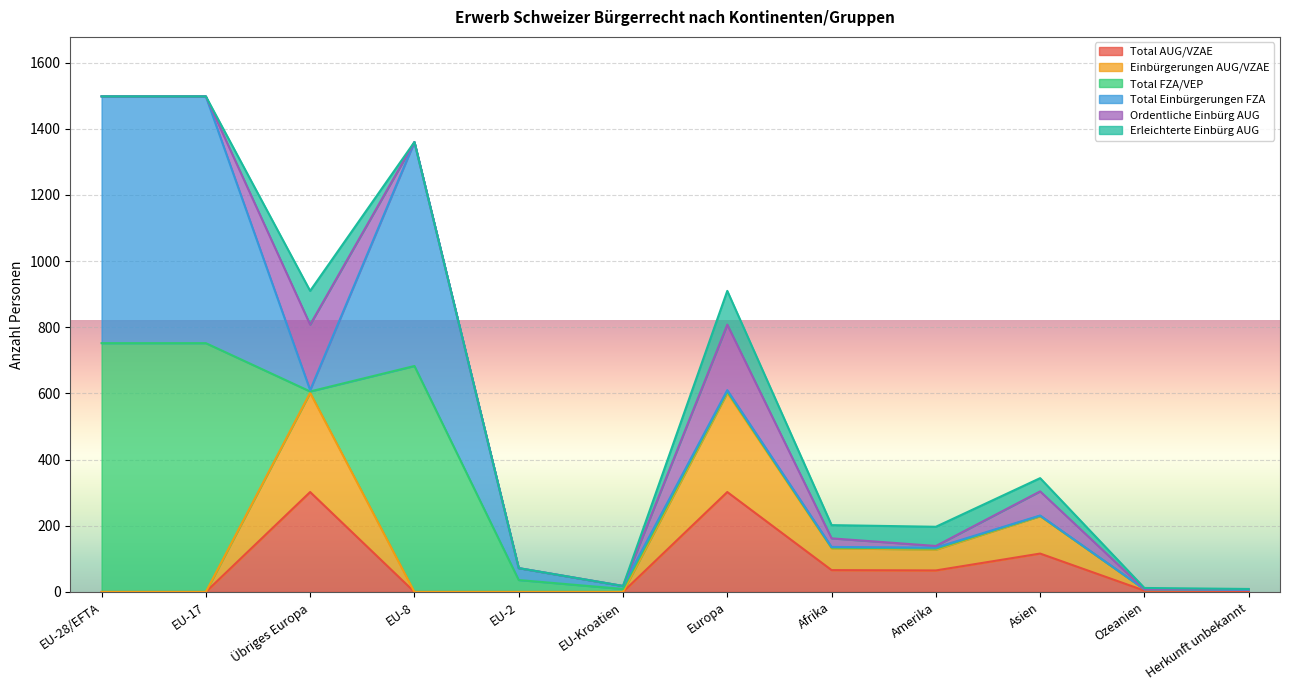

The value of Einbürgerungen AUG/VZAE at EU-28/EFTA is 0. True or false?

True